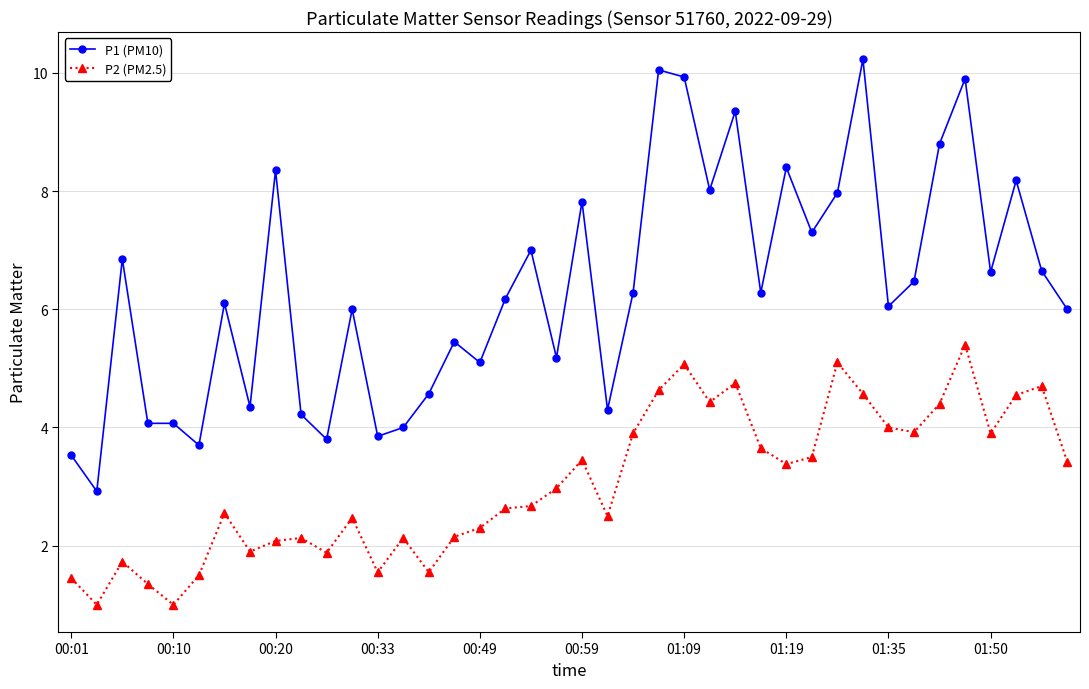

True or false: P2 (PM2.5) has more than 0 points higher than both neighbors.

True